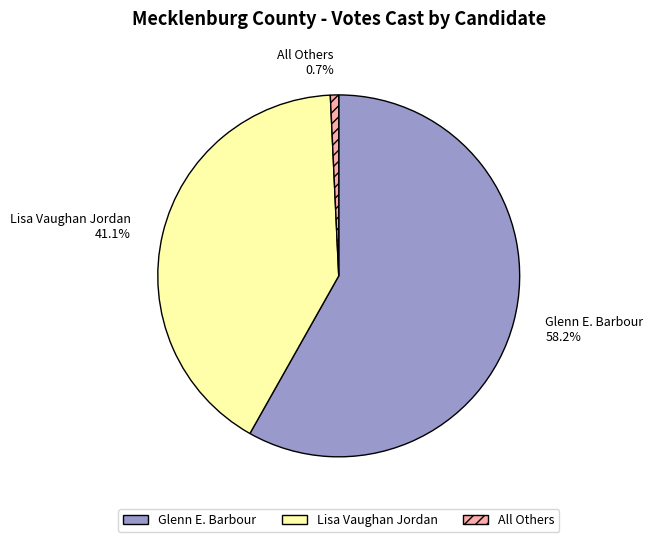

What is the total percentage of Glenn E. Barbour and All Others?

58.9%